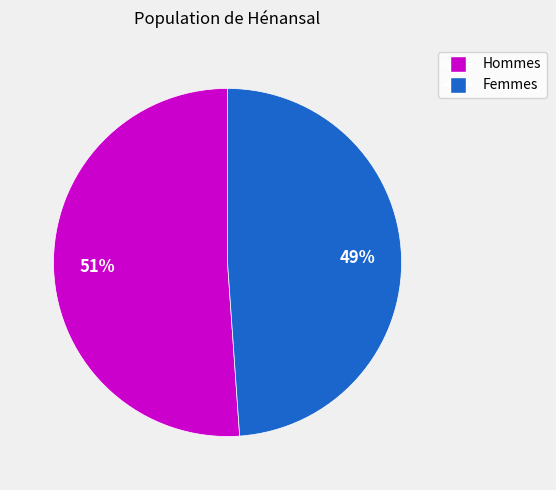

Do Hommes and Femmes together represent more than half of the pie?

Yes